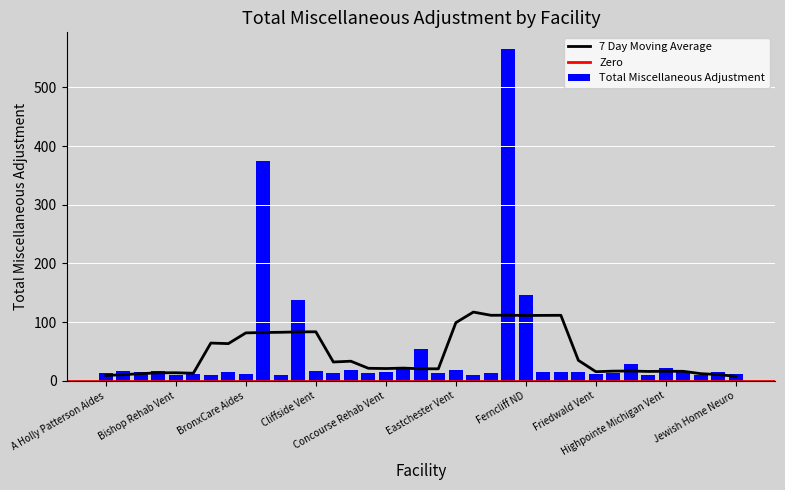

What is the smallest value displayed?

9.8